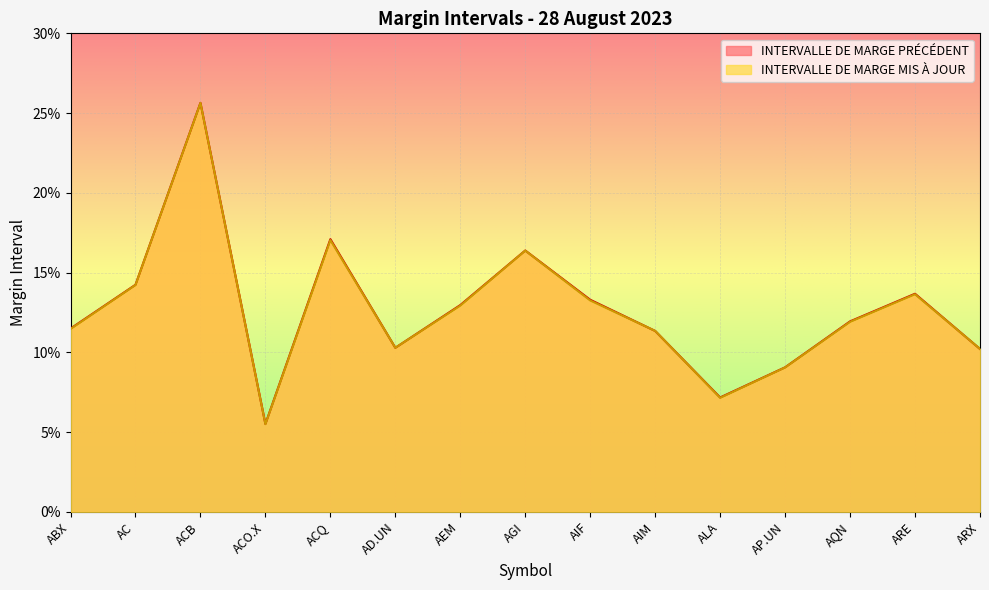

Where is INTERVALLE DE MARGE PRÉCÉDENT nearest to the value 0?

ACO.X